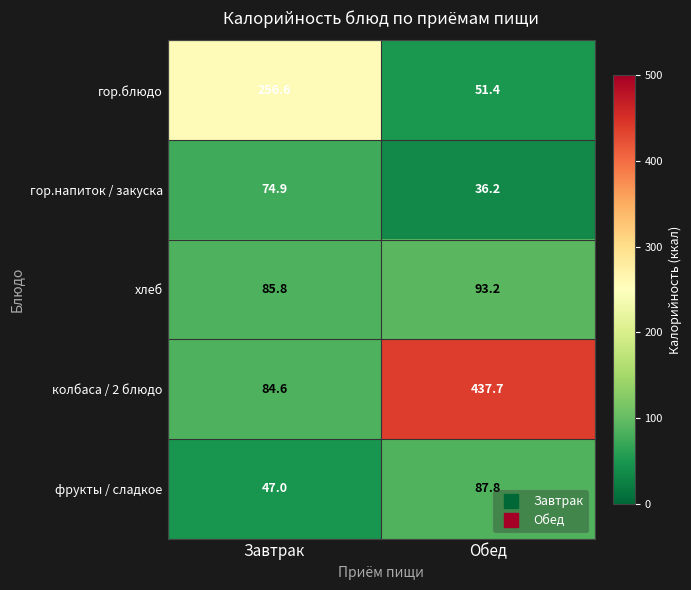

Between Завтрак and Обед, which series saw the biggest shift?

колбаса / 2 блюдо